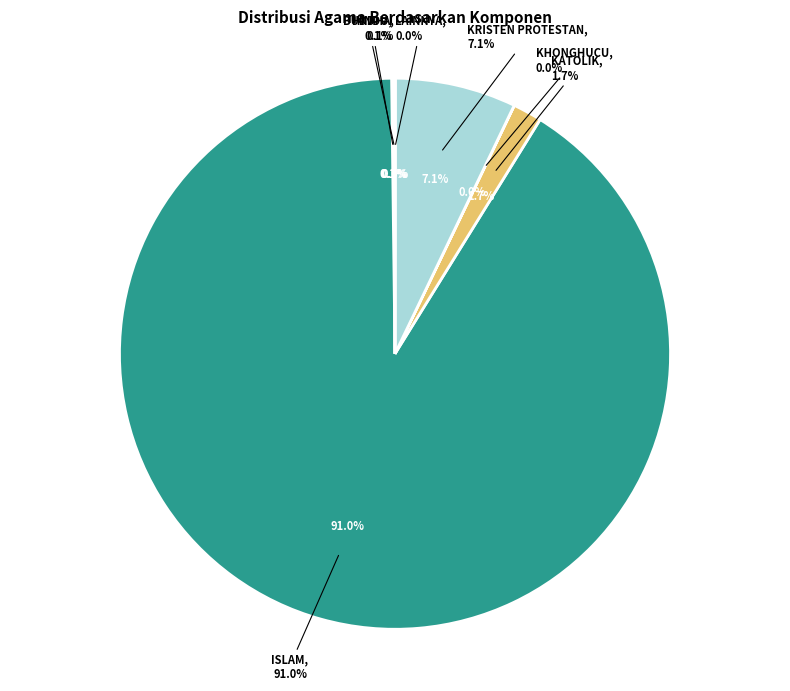

Which slice represents more than half of the pie?

ISLAM